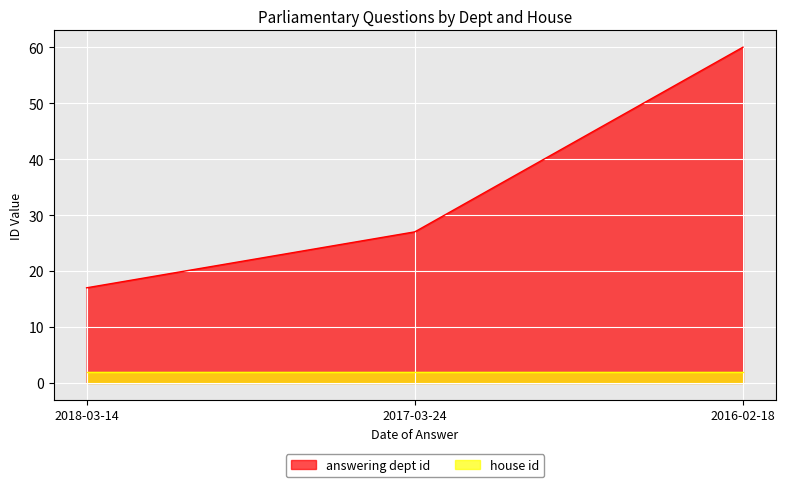

What is the greatest value displayed?

60